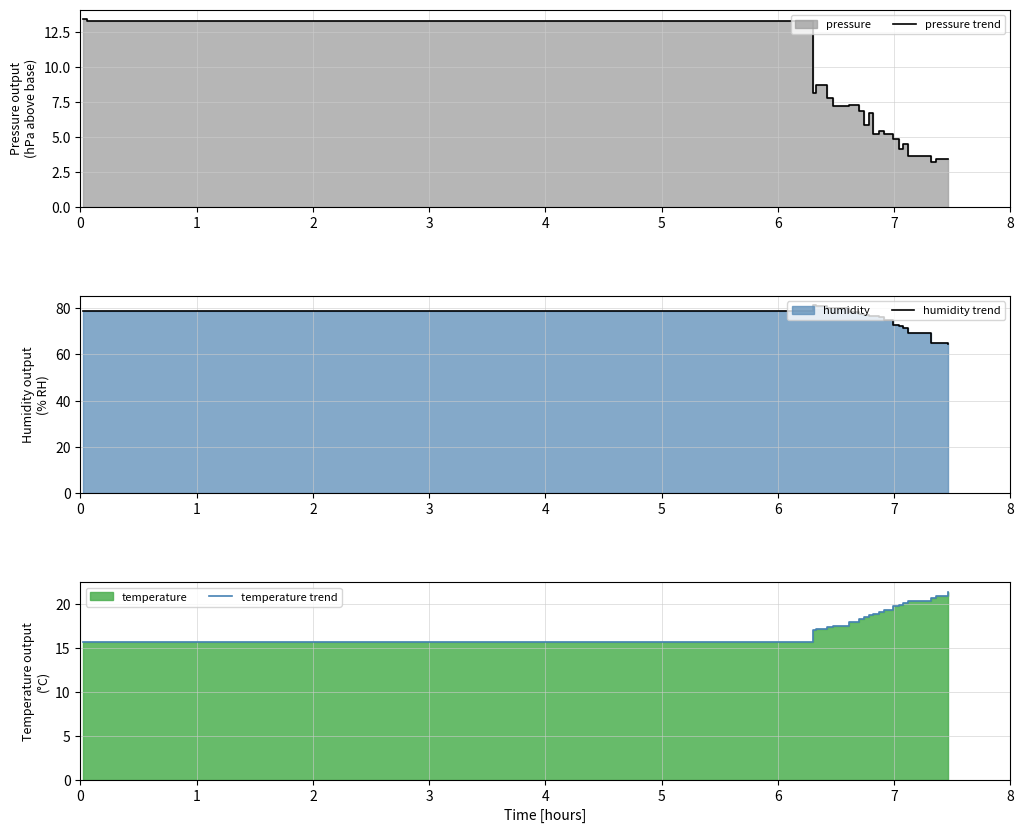

How many lines are shown in the chart?

3